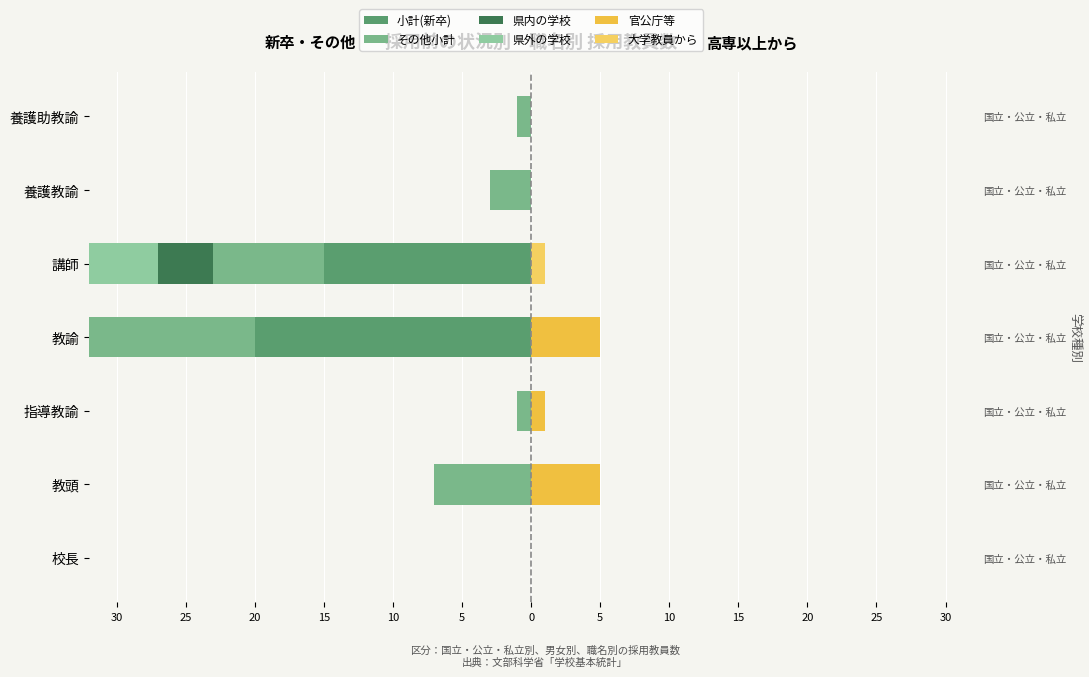

At 講師, list the series in order from smallest to largest.

小計(新卒), 県外の学校, その他小計, 県内の学校, 官公庁等, 大学教員から